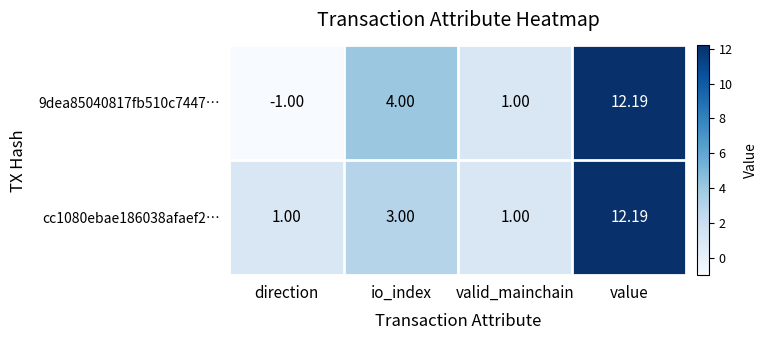

At which category is the sum across all series the highest?

value